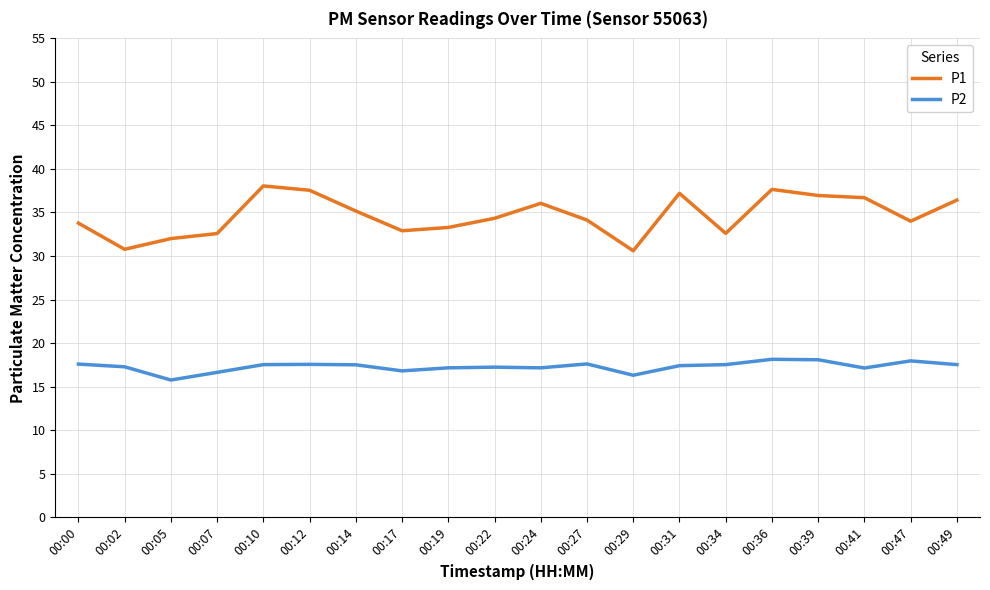

Which series has the largest total across all categories?

P1